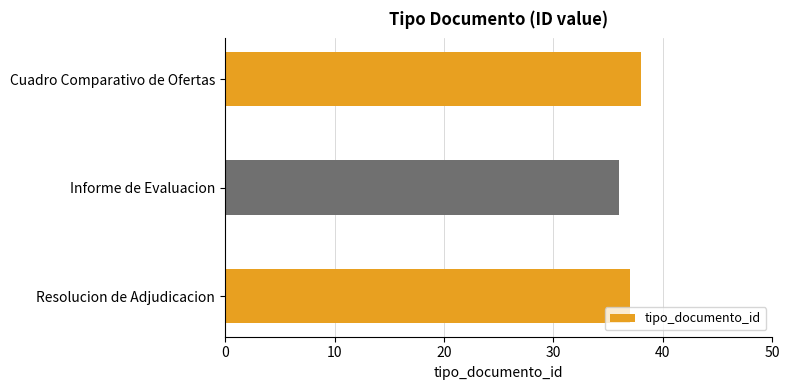

Read the value at Resolucion de Adjudicacion.

37